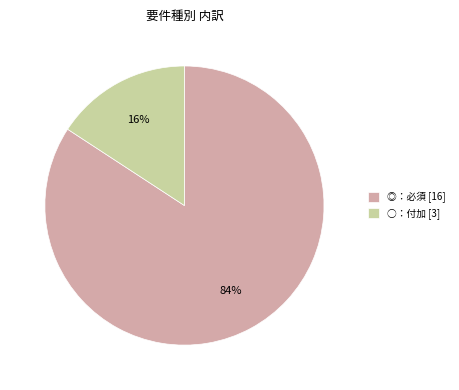

Count the number of slices in the pie.

2